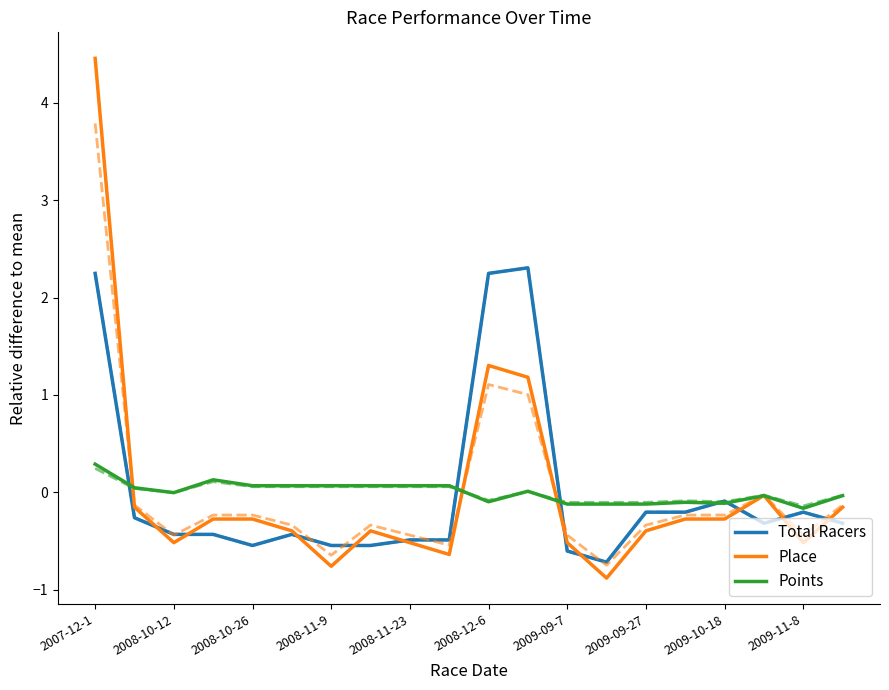

True or false: Place has a value of -0.5 at 2009-09-7.

True